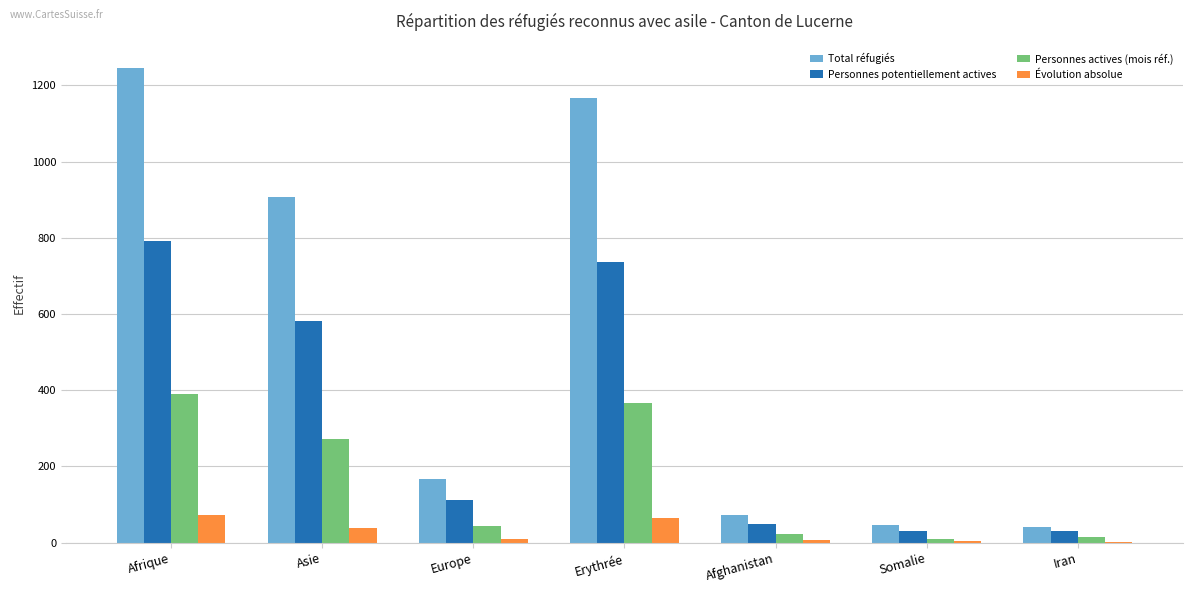

Which series has the widest spread of values?

Total réfugiés